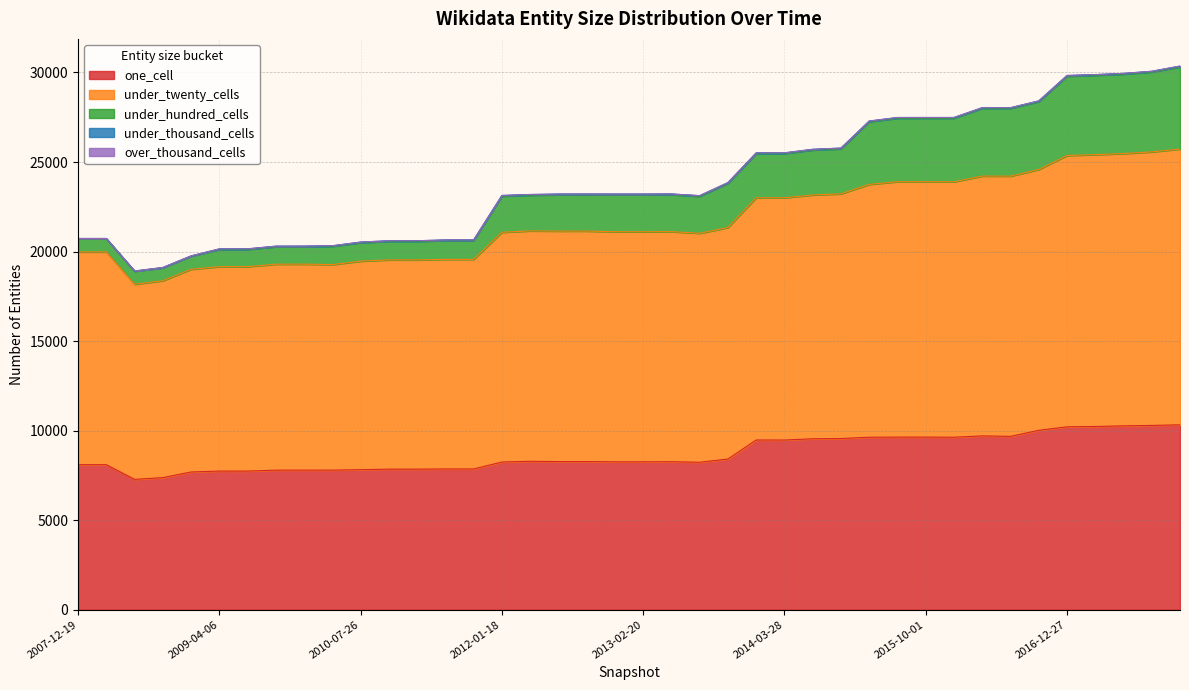

Which series has the largest total across all categories?

under_twenty_cells